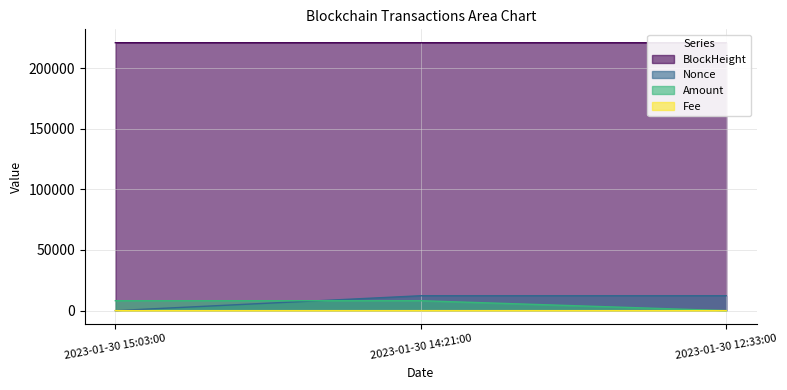

What is the difference between the highest and lowest values at 2023-01-30 14:21:00?

220869.0